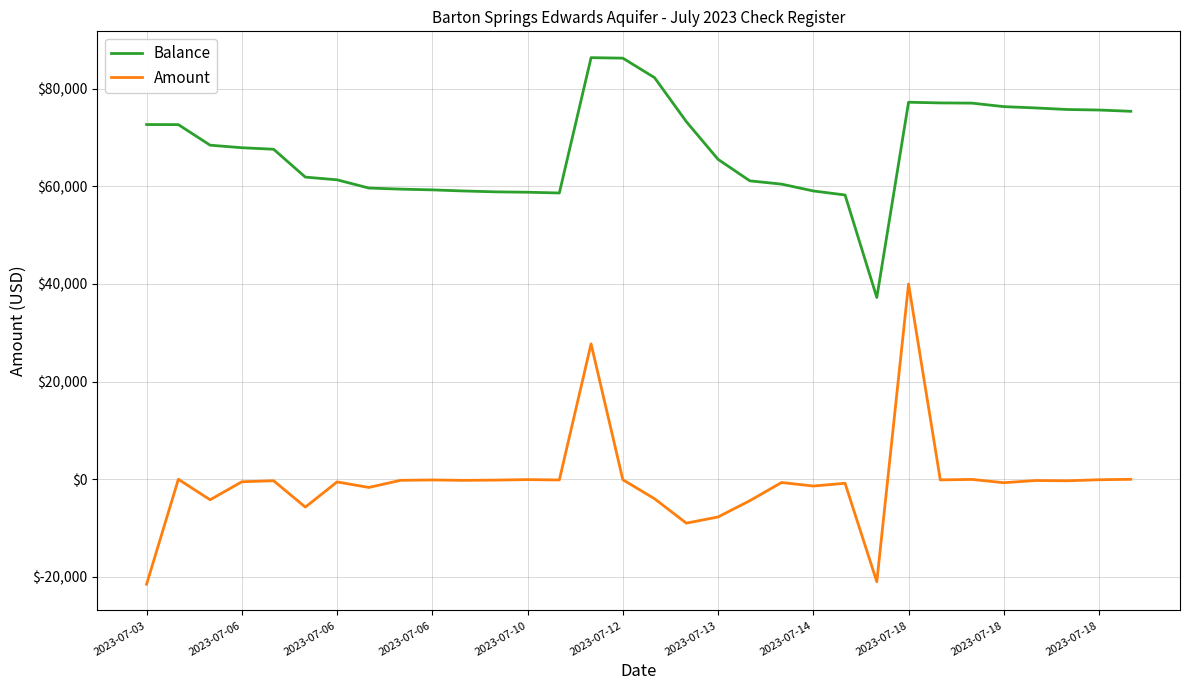

What is the greatest value displayed?

86359.0